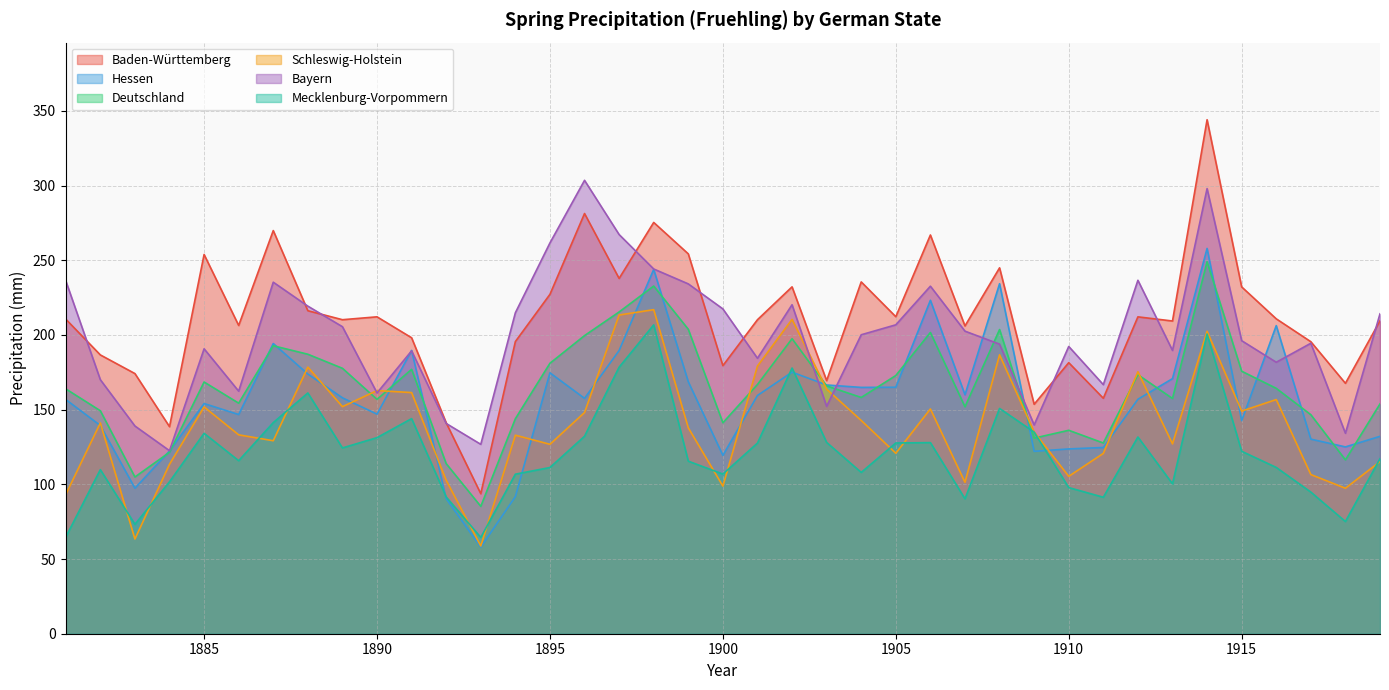

Reading right to left, list all the values displayed in this chart.

Baden-Württemberg: 209.5	167.7	195.5	210.8	232.2	344.1	209.4	212.1	157.6	181.5	153.6	245.0	206.1	266.9	212.2	235.5	169.4	232.2	210.2	179.5	254.3	275.4	237.9	281.3	227.2	195.6	93.7	141.2	198.1	212.2	210.2	216.2	269.9	206.4	253.9	138.6	174.2	186.7	210.6
Hessen: 132.1	125.1	130.3	206.3	142.6	257.9	170.8	157.0	124.7	123.7	122.1	234.3	160.0	223.2	165.0	164.9	166.5	175.1	159.5	119.4	168.7	243.9	189.6	157.6	174.7	91.8	58.0	90.3	189.7	147.0	157.9	173.8	194.3	146.8	154.1	122.4	97.4	139.4	156.8
Deutschland: 153.8	116.4	146.6	164.3	175.8	249.1	157.5	173.4	127.7	136.2	131.0	203.7	151.9	201.7	172.9	158.2	165.9	197.5	166.8	141.2	203.8	232.8	215.4	199.6	181.1	143.9	85.3	113.9	177.0	156.9	177.7	187.1	192.8	154.4	168.5	121.5	104.9	149.3	163.9
Schleswig-Holstein: 115.2	97.4	106.6	156.8	149.1	202.5	127.1	175.4	120.7	105.4	135.1	186.7	101.4	150.5	120.8	142.8	163.7	210.5	179.2	98.8	137.8	217.0	213.4	148.1	126.8	132.9	58.7	102.7	161.4	162.8	152.0	178.5	129.2	133.2	151.8	113.5	63.4	141.1	93.2
Bayern: 214.2	134.2	194.5	181.8	196.2	298.0	189.7	236.6	166.8	192.3	139.8	193.9	202.6	232.7	206.8	200.2	152.2	220.2	184.4	217.5	234.2	244.2	267.2	303.5	261.6	214.9	126.8	140.8	189.4	161.2	205.6	219.3	235.3	162.4	190.8	122.5	139.1	170.1	236.3
Mecklenburg-Vorpommern: 117.2	75.1	94.8	111.3	122.2	200.6	100.3	131.7	91.4	97.8	135.0	150.8	90.3	128.0	127.7	108.0	128.1	177.9	127.6	106.9	115.5	206.8	178.4	132.2	111.3	106.8	64.5	91.5	144.0	131.3	124.4	161.2	141.3	115.8	134.2	101.7	73.2	109.8	64.7